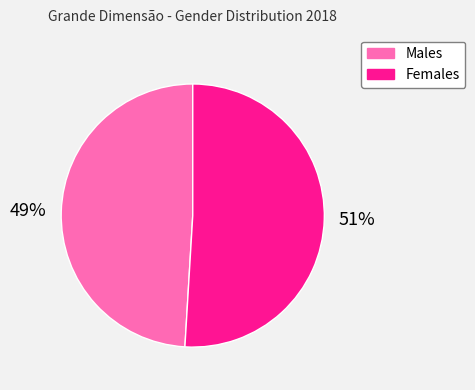

True or false: Females accounts for 51% of the total.

True